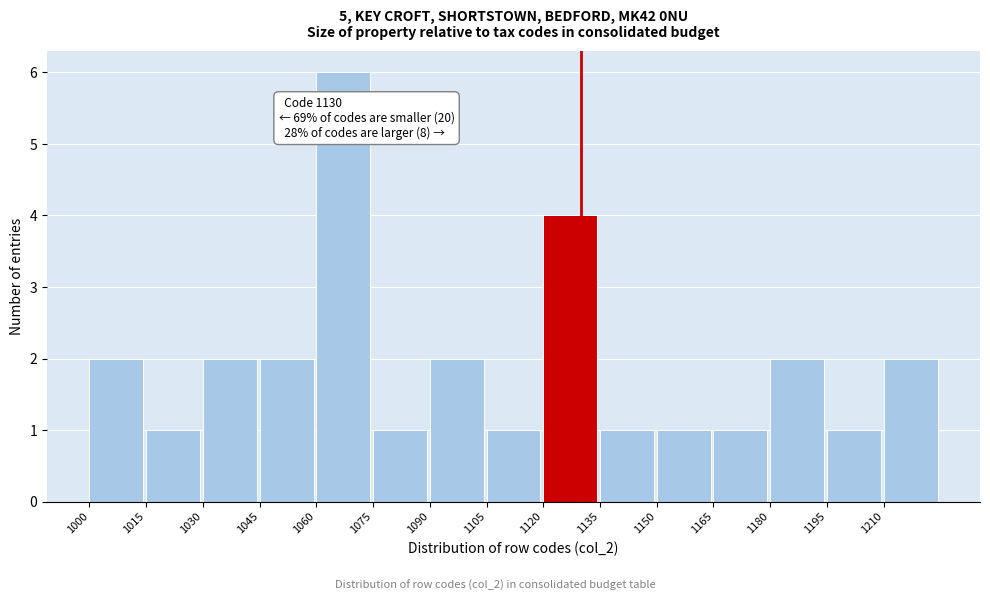

Over which range of the x-axis is the bar tallest?

1060 to 1075